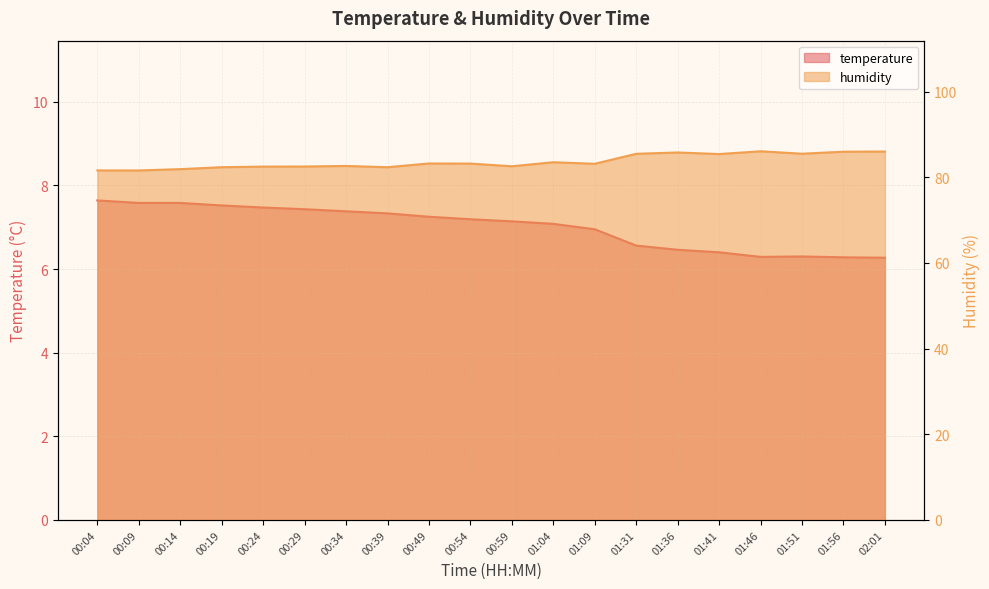

Reading right to left, transcribe all the data shown in this chart.

temperature: 6.3	6.3	6.3	6.3	6.4	6.5	6.6	7.0	7.1	7.1	7.2	7.2	7.3	7.4	7.4	7.5	7.5	7.6	7.6	7.6
humidity: 86.0	86.0	85.5	86.1	85.4	85.8	85.5	83.2	83.5	82.6	83.2	83.2	82.3	82.6	82.5	82.5	82.3	81.9	81.6	81.6